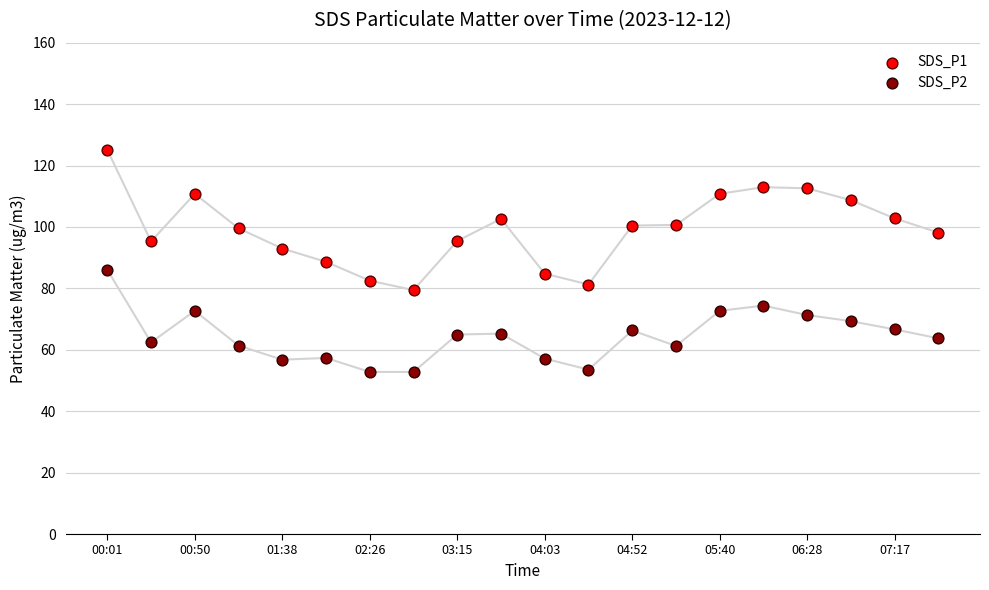

Across all data points, what is the range of Y values (max minus min)?

72.3